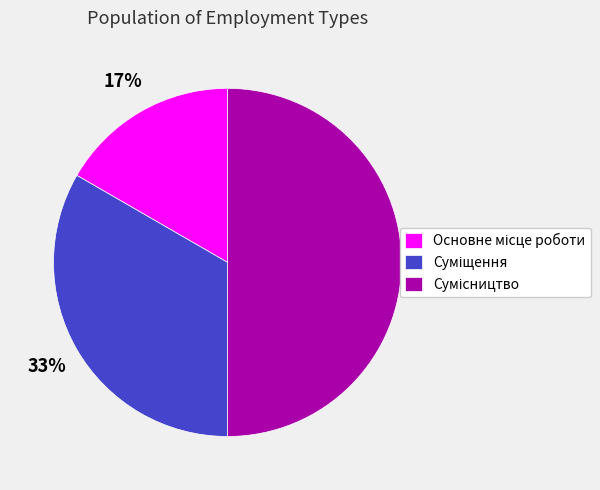

To the nearest percent, what is the average slice percentage?

33%